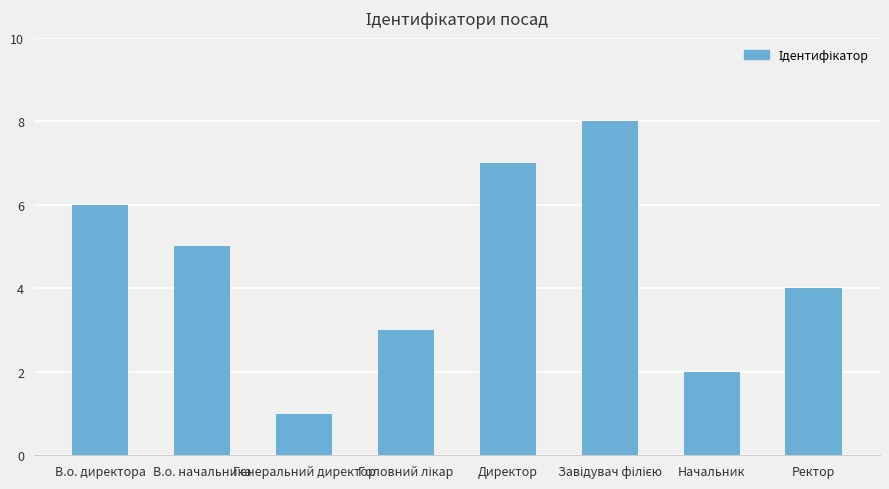

Approximately how many times larger is the value at Директор compared to Начальник?

3.5